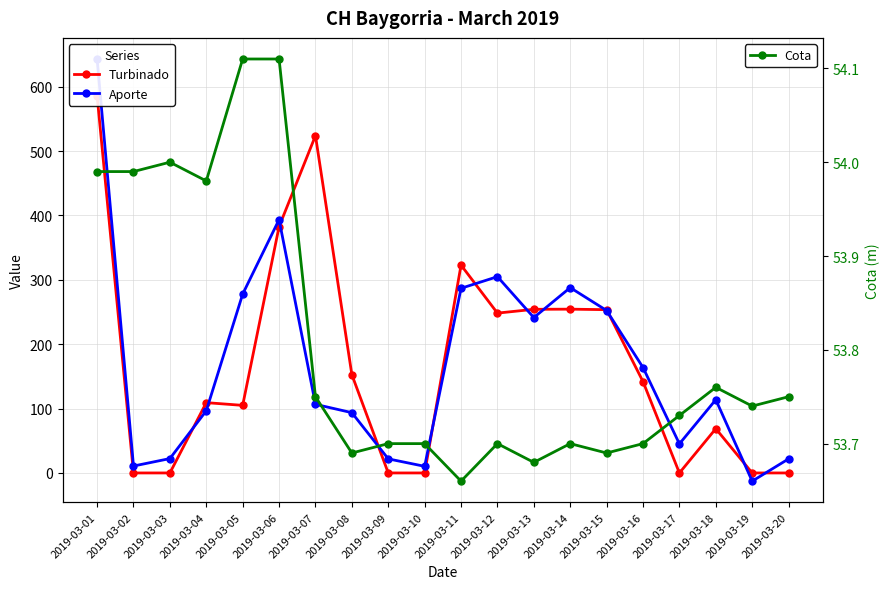

In Turbinado, how many points are lower than both neighbors (excluding endpoints)?

3